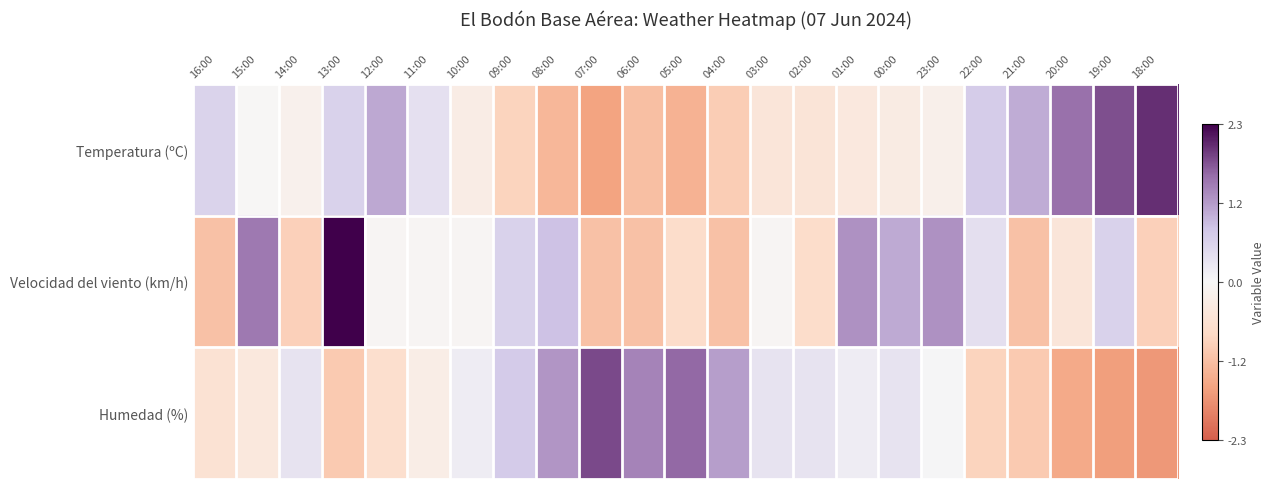

At how many categories does at least one series exceed 2?

2